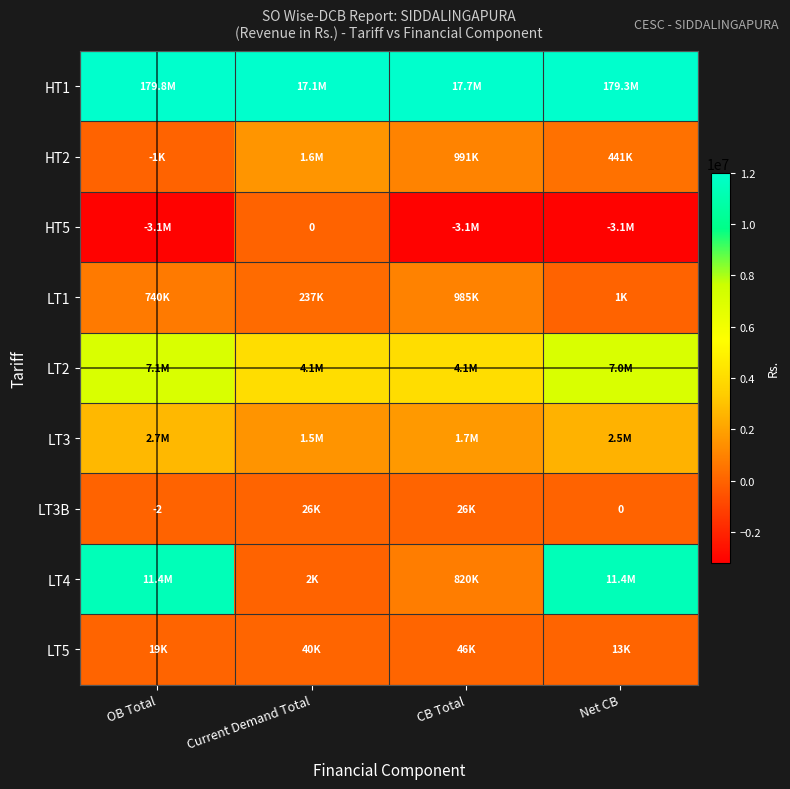

True or false: LT2 has a value of 7043364.6 at Net CB.

True